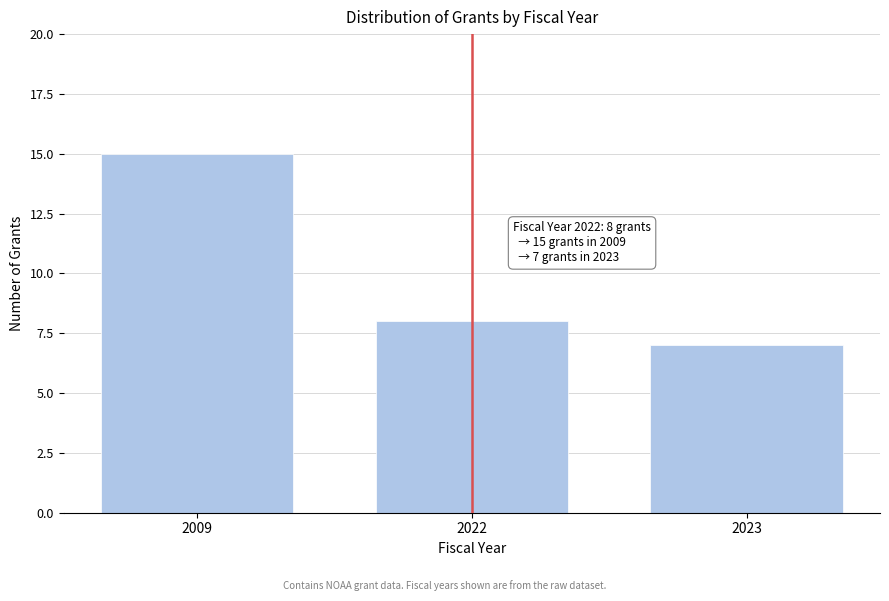

Reading right to left, transcribe all the data shown in this chart.

2023=7	2022=8	2009=15